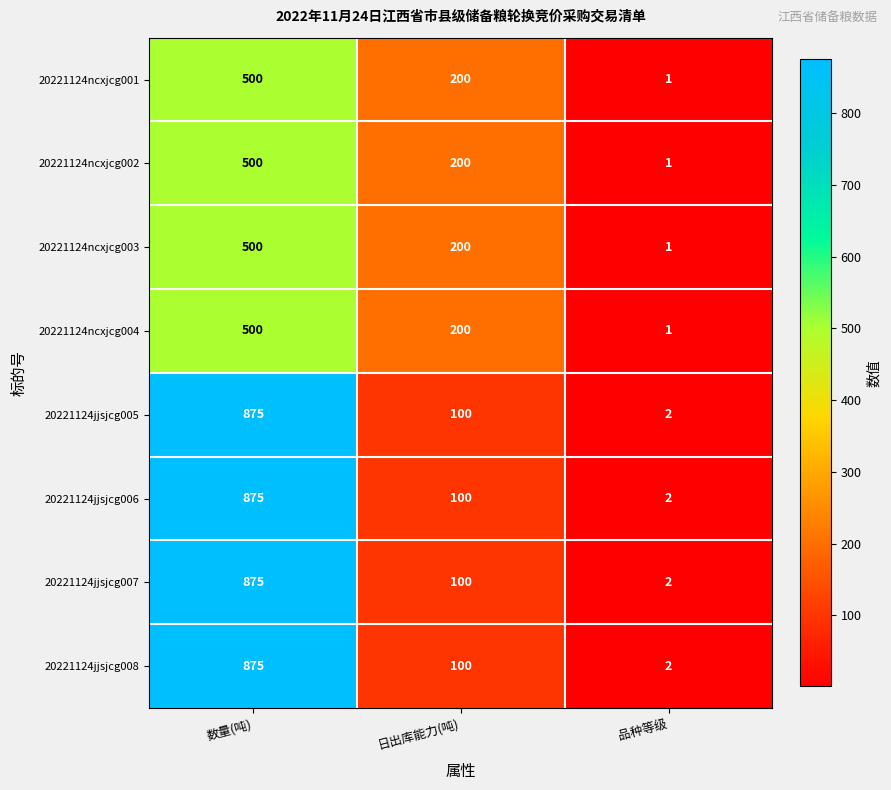

How many series are shown in this chart?

8